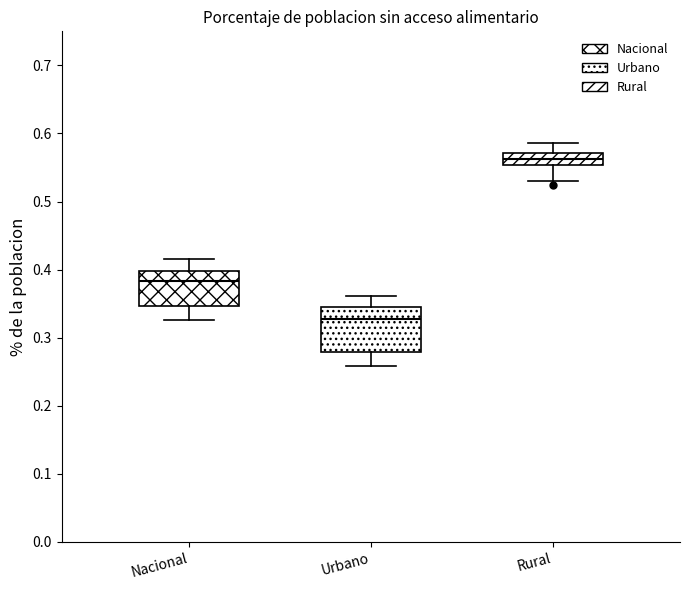

Where does the upper whisker of the box for Nacional end on the y-axis? The values are not printed on the chart, so give them approximately, as read against the axis.

0.42